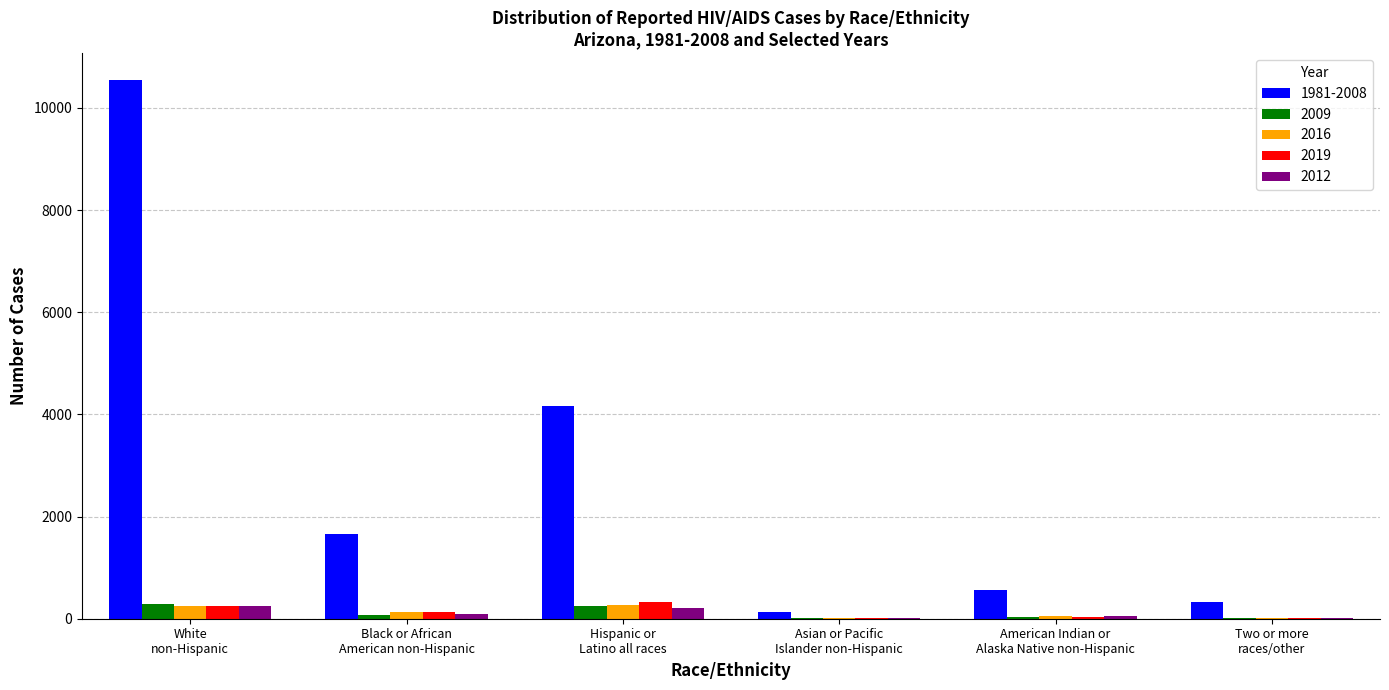

How many data points does each series have?

6